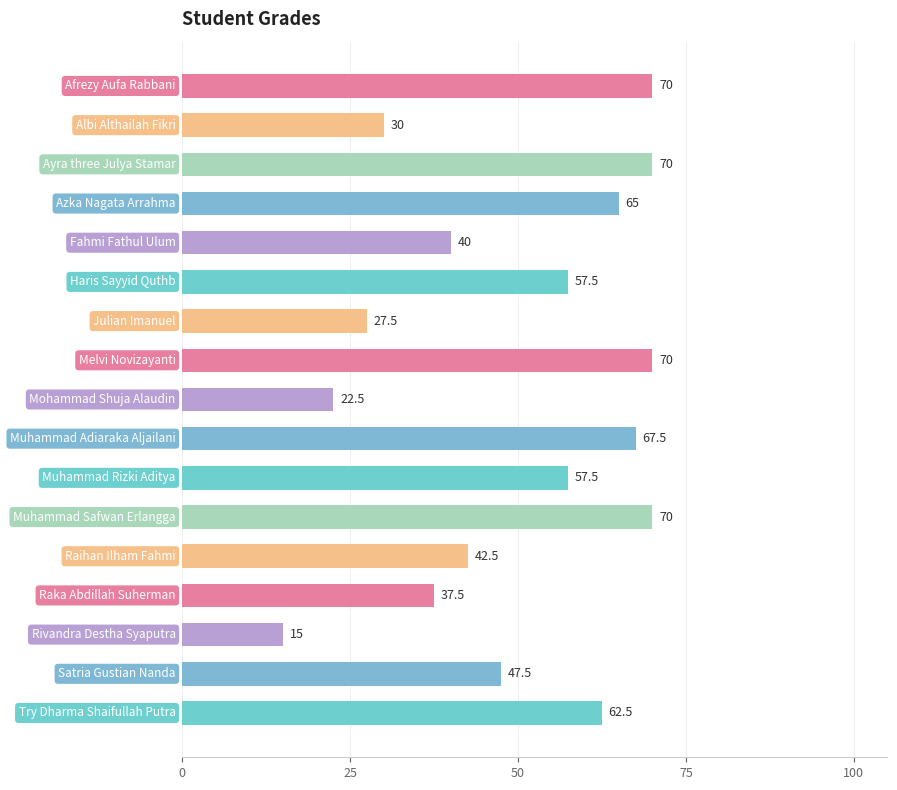

What is the value of the 1st bar from the top?

70.0